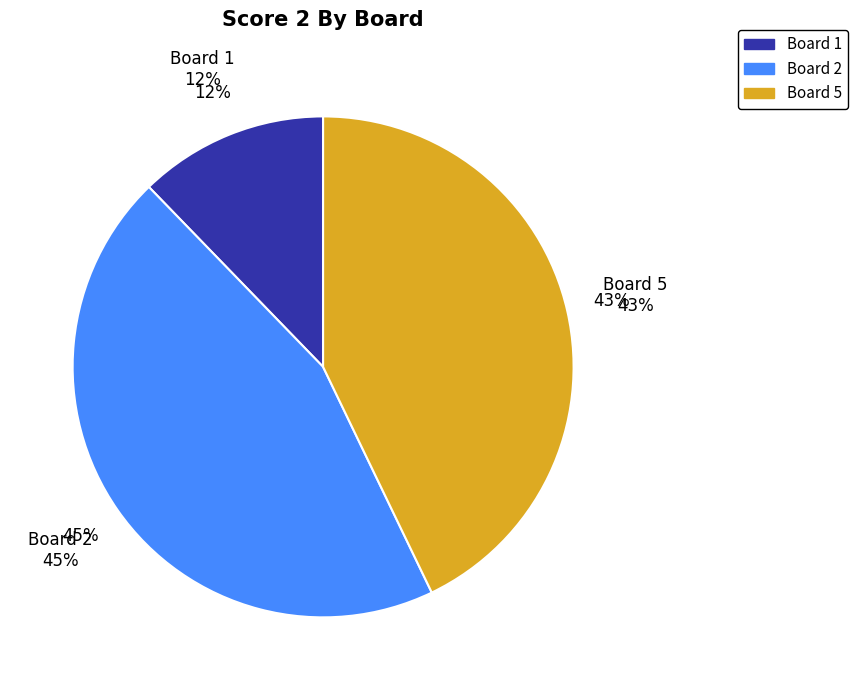

Is there a majority slice in this chart?

No